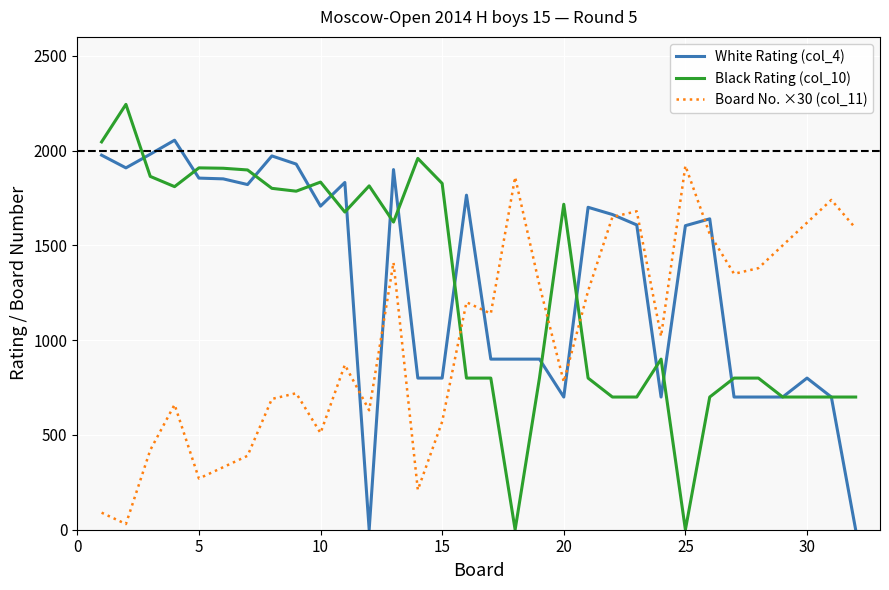

List the series in order of their overall mean, highest first.

White Rating (col_4), Black Rating (col_10), Board No. ×30 (col_11)